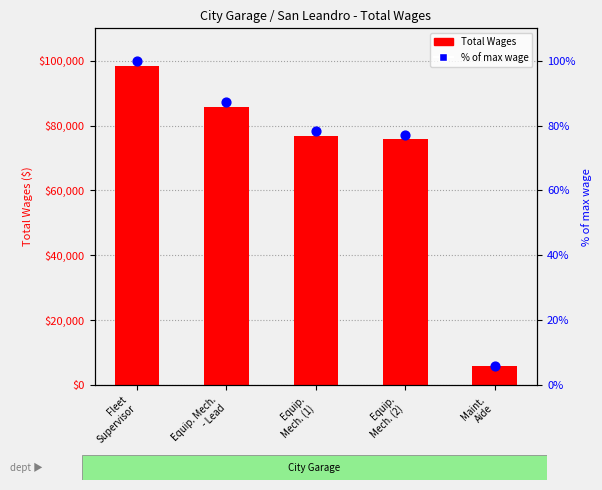

At which category is the sum across all series the highest?

Fleet
Supervisor